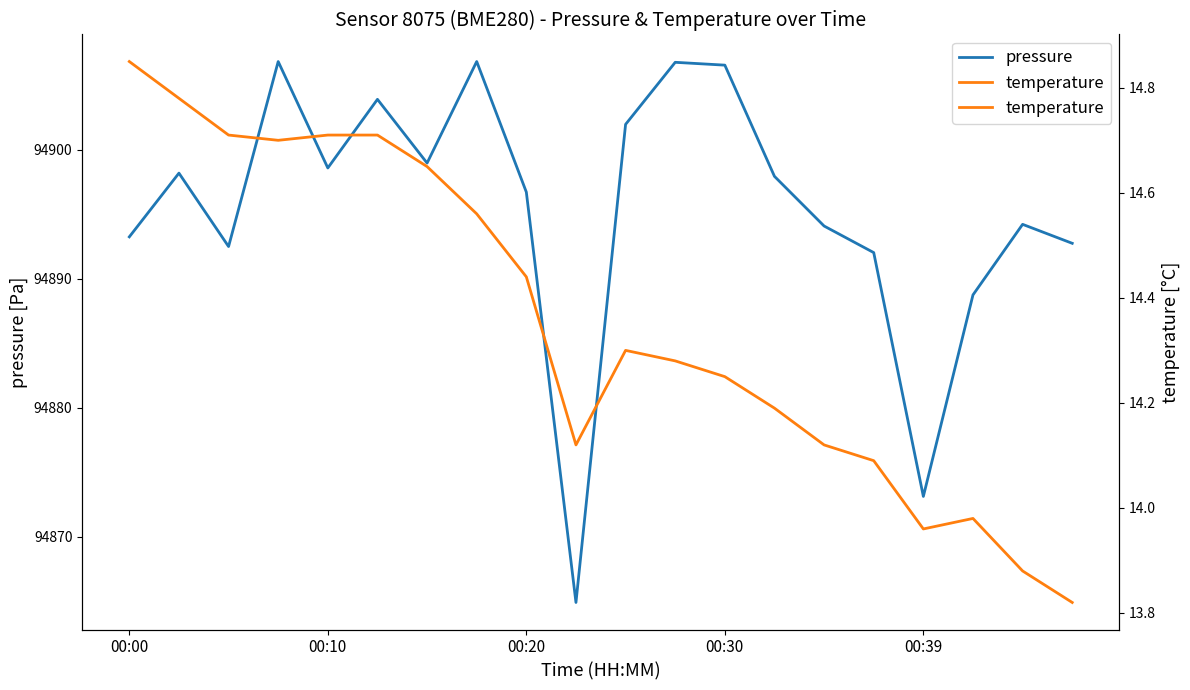

Which series has the widest spread of values?

pressure